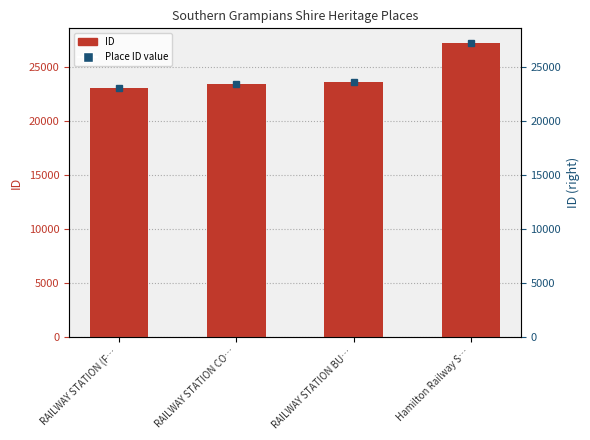

List the labels in order of value, smallest first.

RAILWAY STATION (F…, RAILWAY STATION CO…, RAILWAY STATION BU…, Hamilton Railway S…